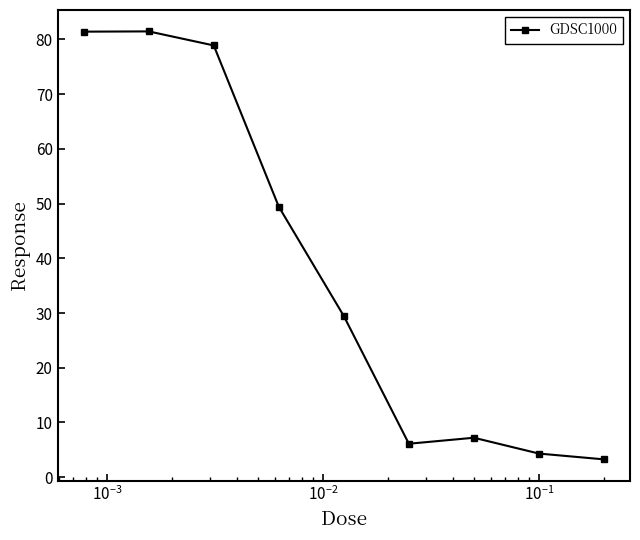

What is the smallest value displayed?

3.2